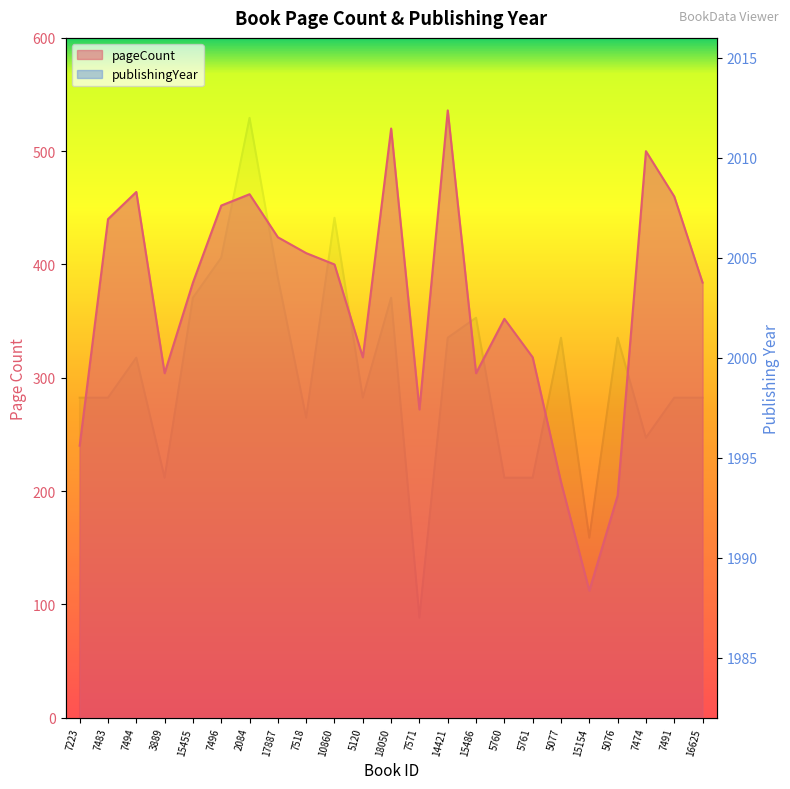

How many interior local peaks does the pageCount series have?

6